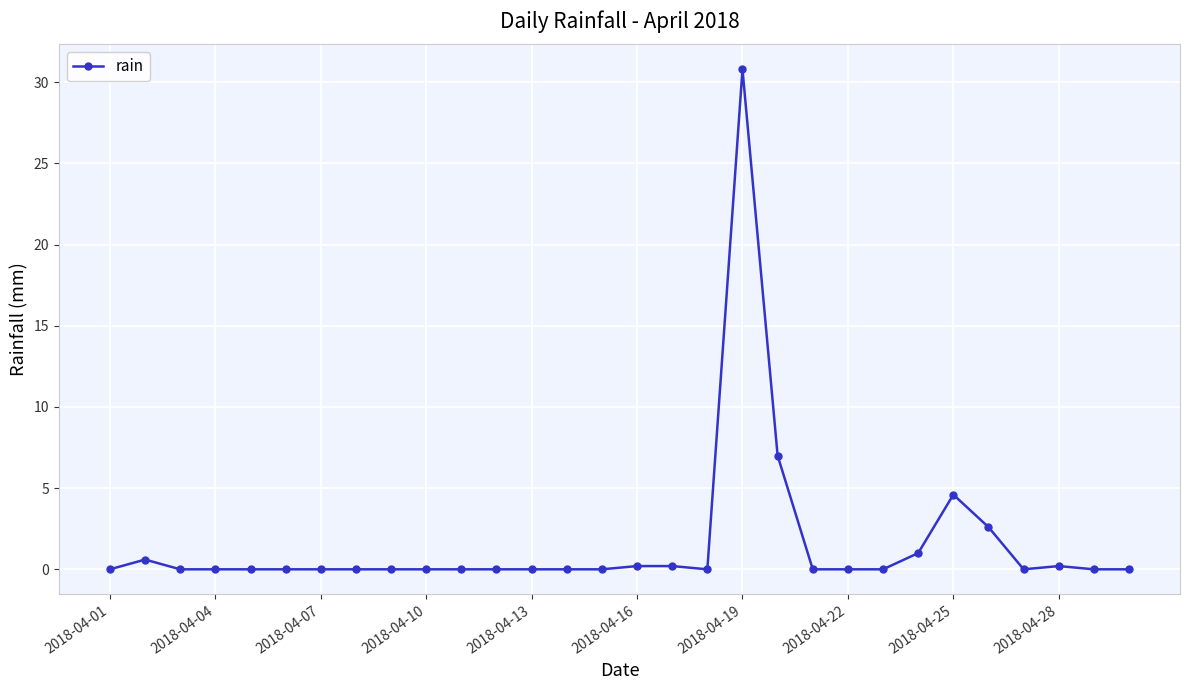

What is the greatest value displayed?

30.8